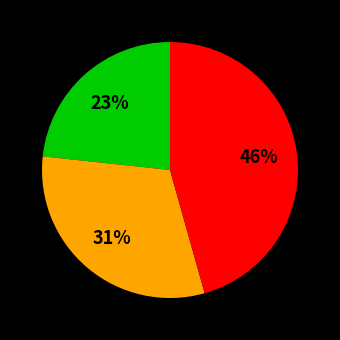

To the nearest percent, what is the average slice percentage?

33%